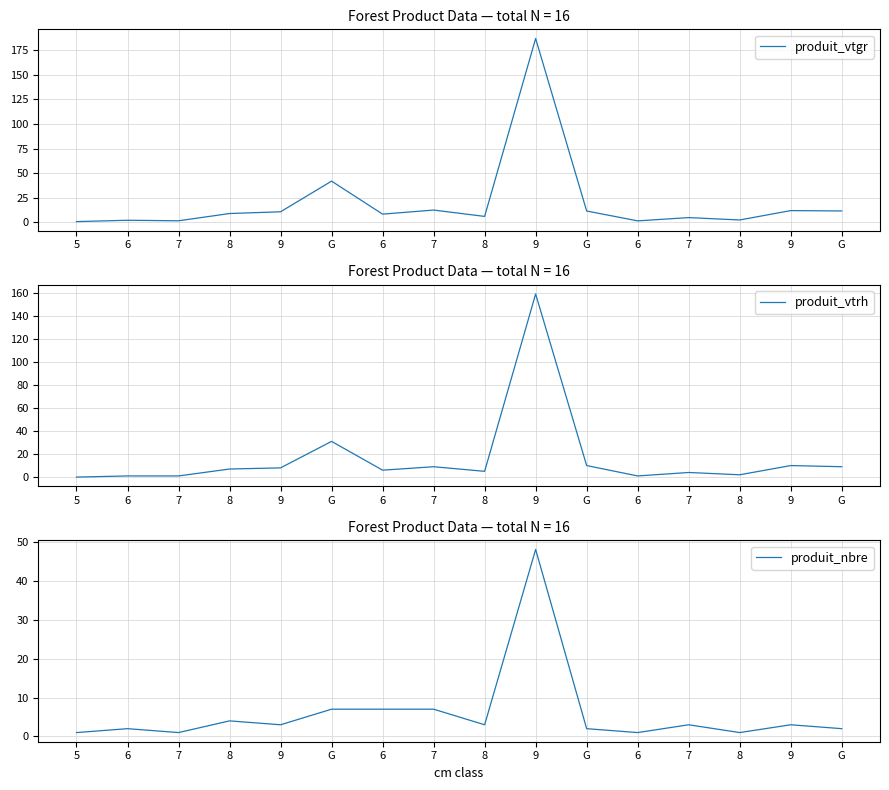

At 5, list the series in order from smallest to largest.

produit_vtrh, produit_vtgr, produit_nbre